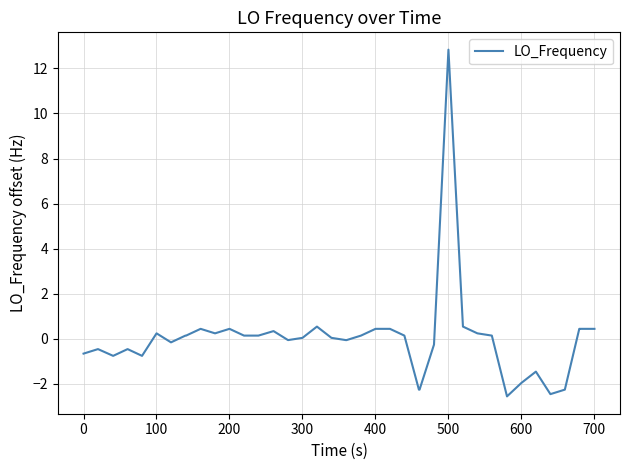

How many lines are shown in the chart?

1